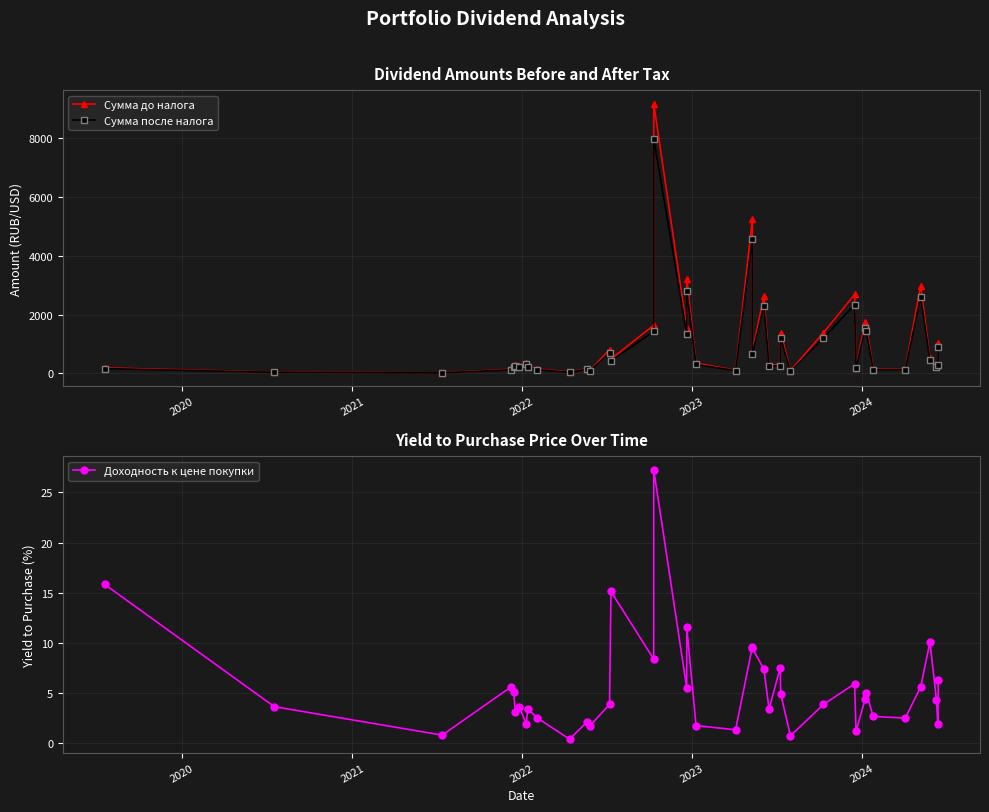

Which series has the largest range (max minus min)?

Сумма до налога